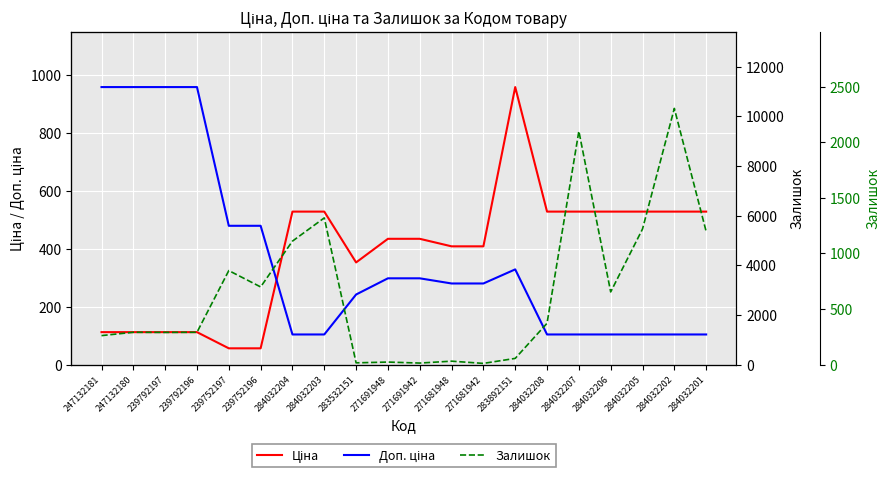

What is the difference between the maximum and minimum values in the Доп. ціна series?

9971.3